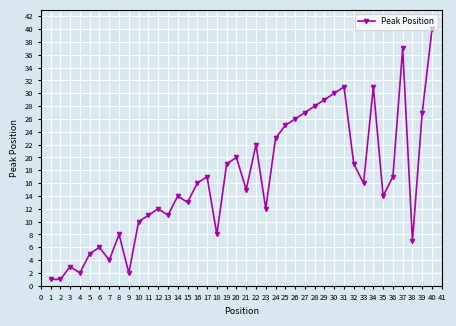

How many lines are shown in the chart?

1